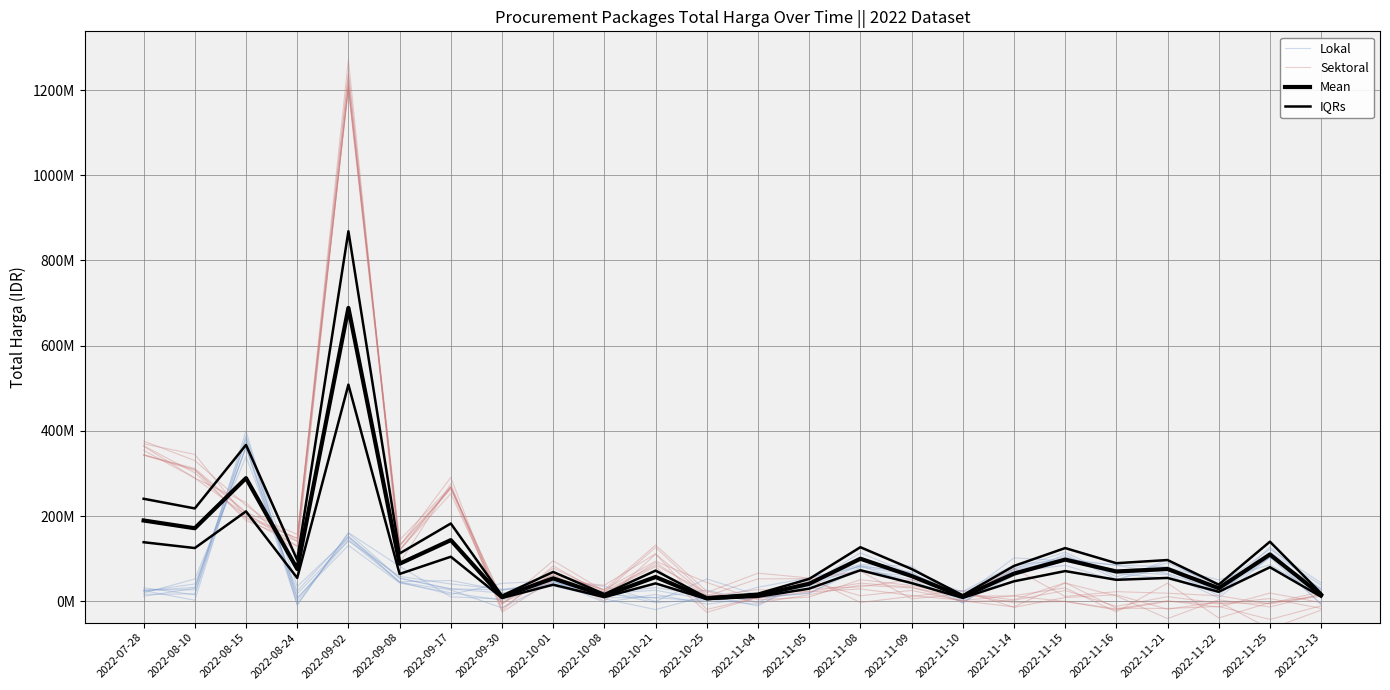

What is the label of the 15th point from the right?

2022-10-08